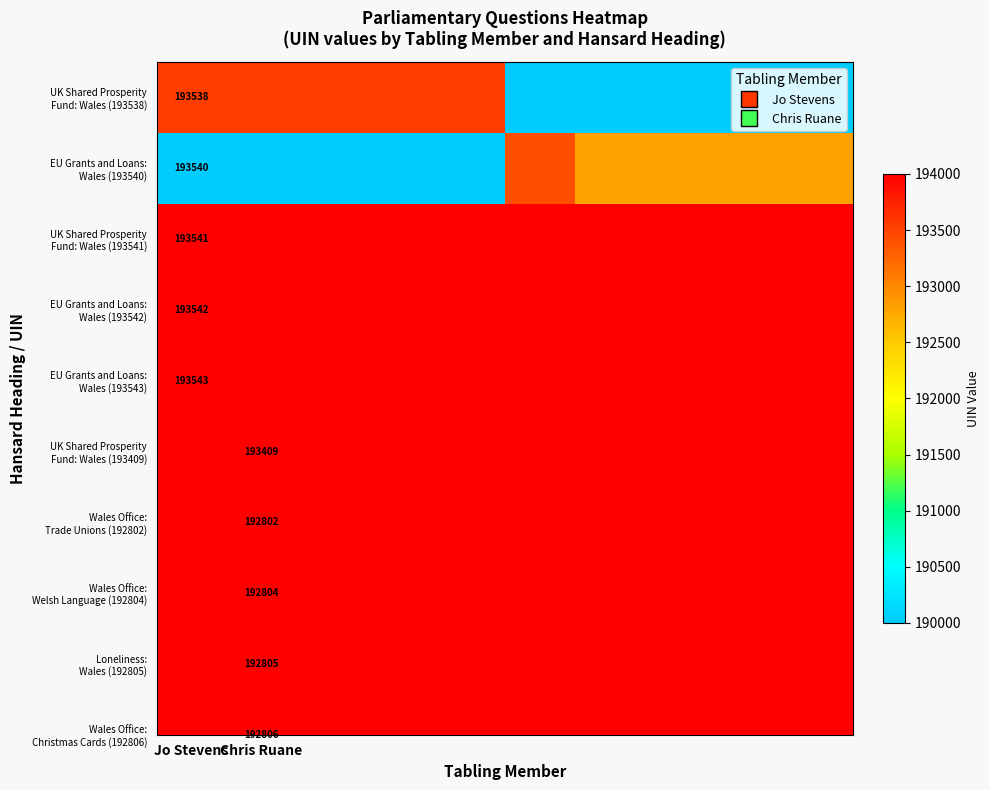

How many values in the UK Shared Prosperity Fund: Wales (193538) series are below 193538?

5